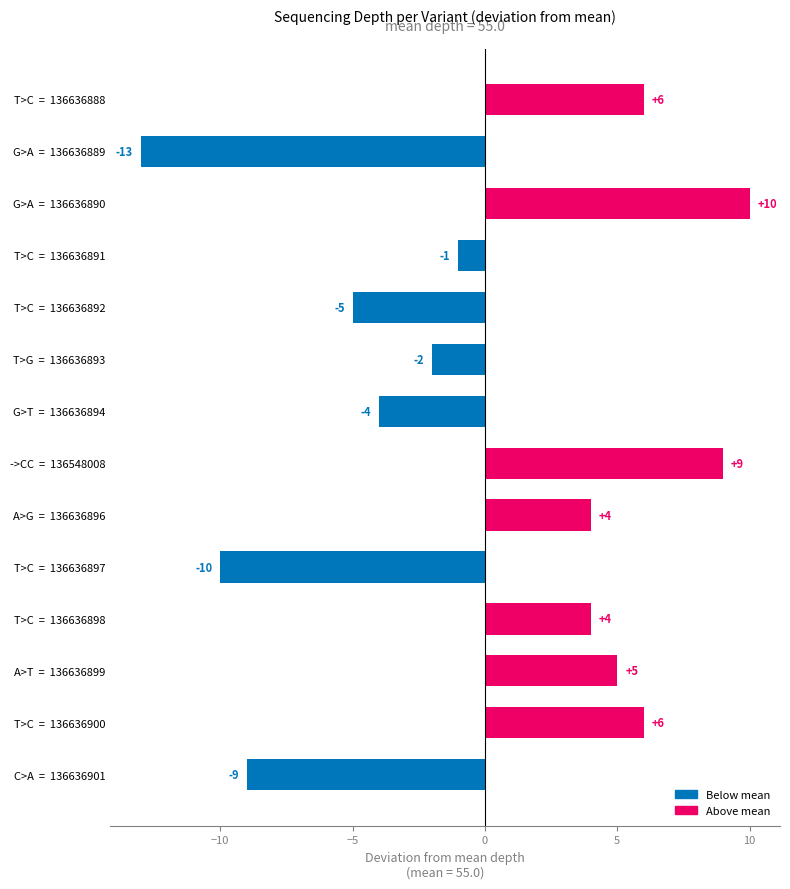

What is the maximum value shown in the chart?

10